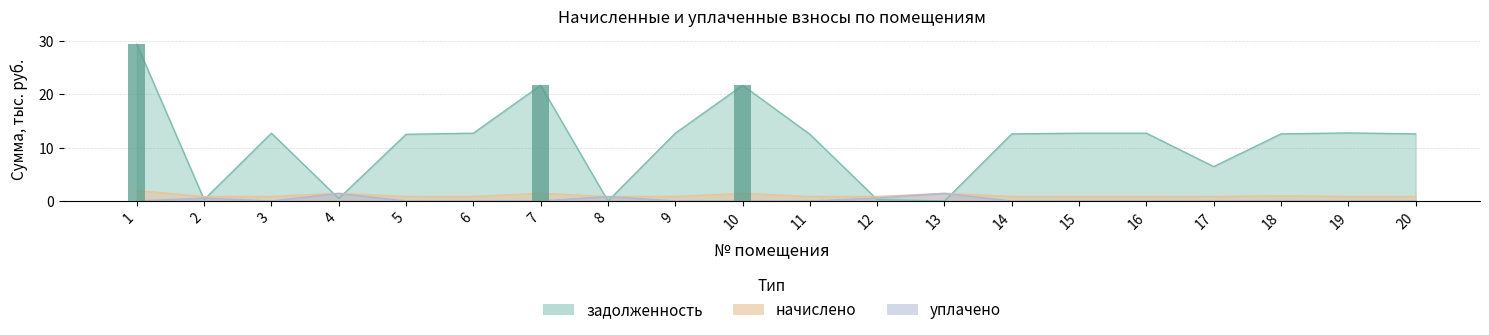

The value of начислено at 20 is 0.8. True or false?

True